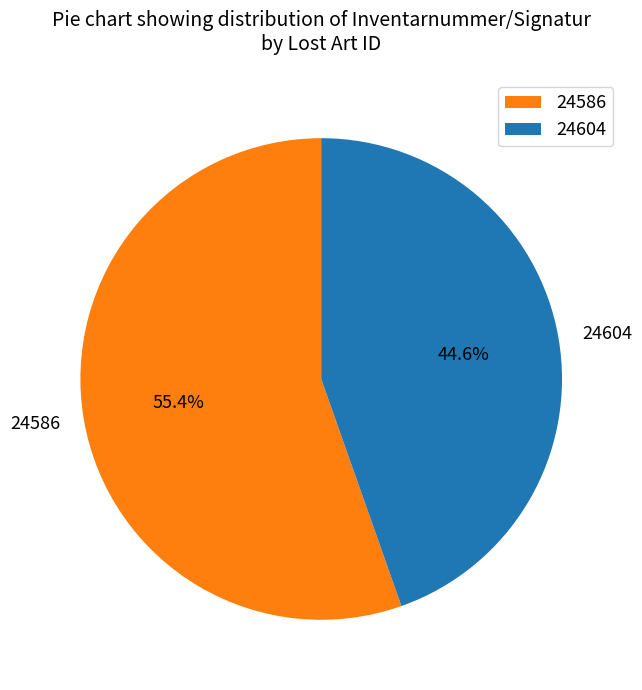

Do 24586 and 24604 together represent more than half of the pie?

Yes